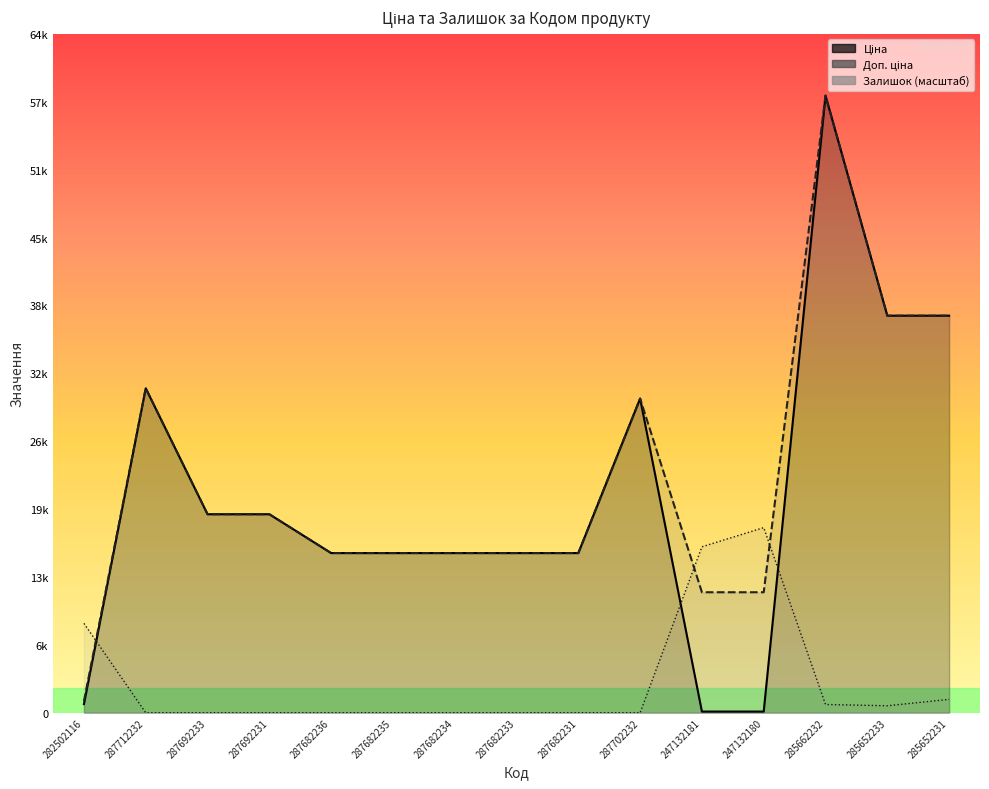

Between which two adjacent categories do Доп. ціна and Залишок first intersect?

282502116 and 287712232